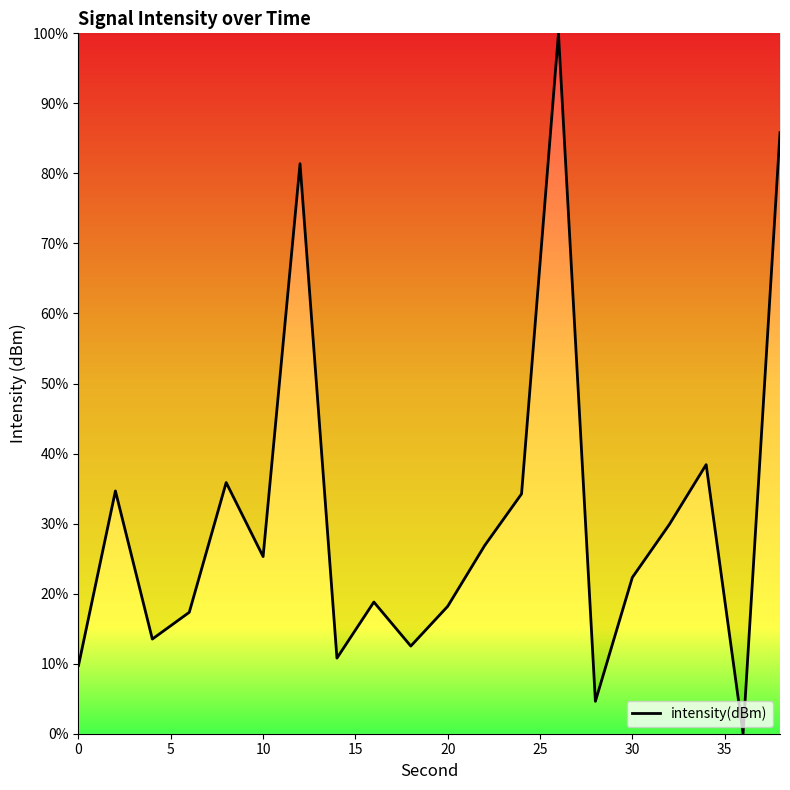

What is the difference between the maximum and minimum values?

100.0